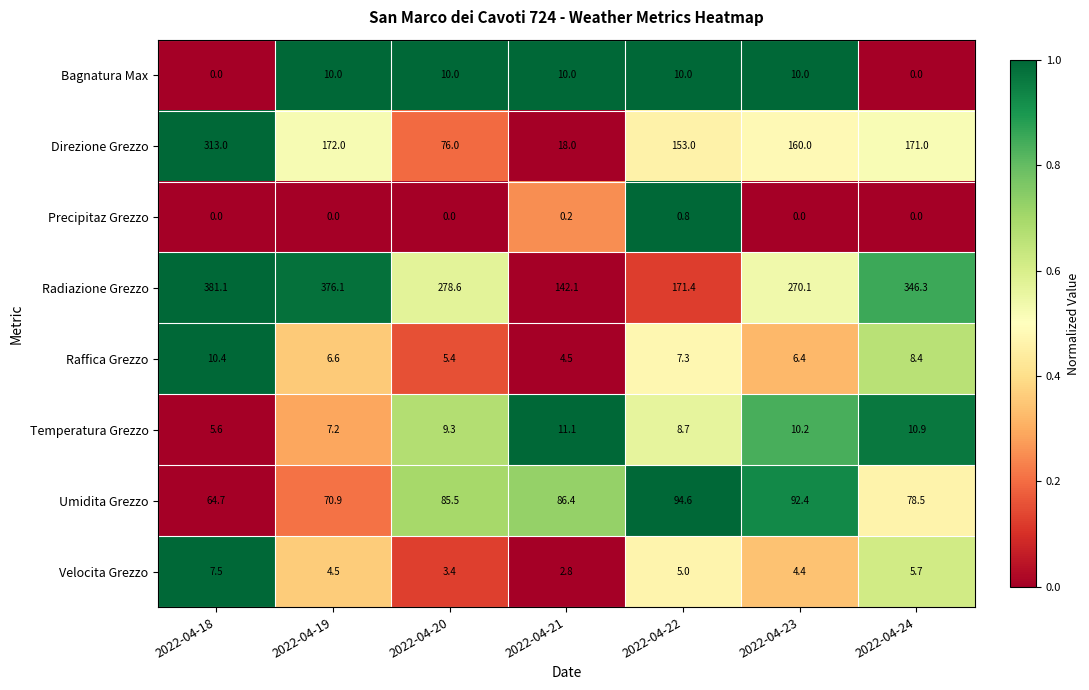

What is the spread (max minus min) of values at 2022-04-23?

270.1